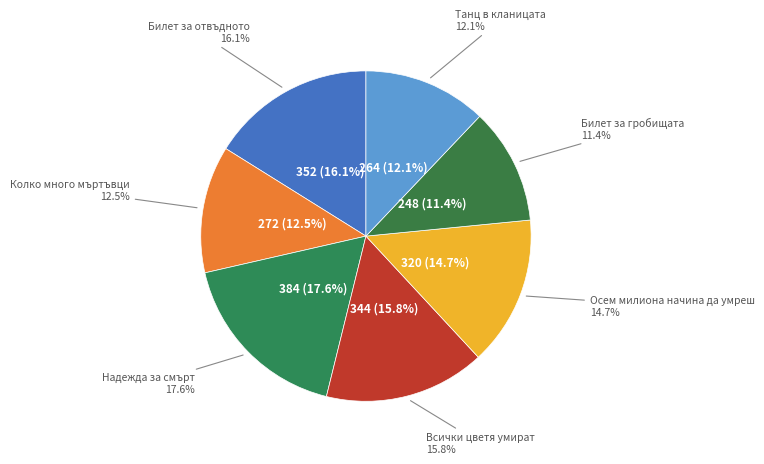

Rank the categories by value from highest to lowest.

Надежда за смърт, Билет за отвъдното, Всички цветя умират, Осем милиона начина да умреш, Колко много мъртъвци, Танц в кланицата, Билет за гробищата